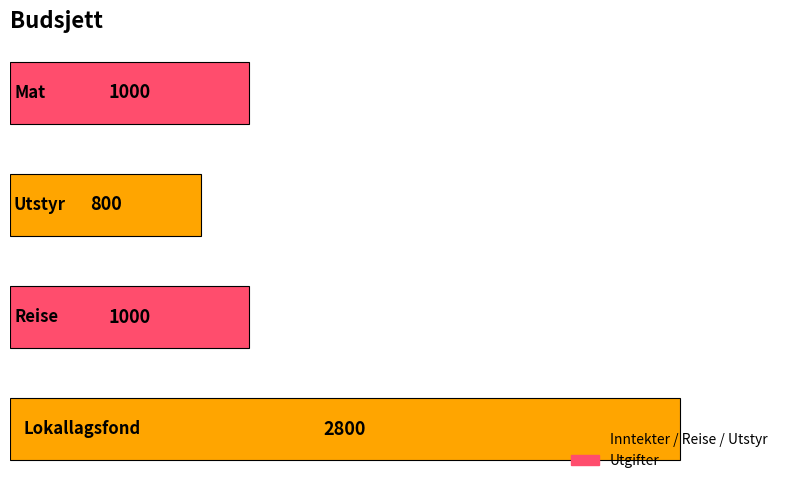

How many values are between 1000 and 2800?

3